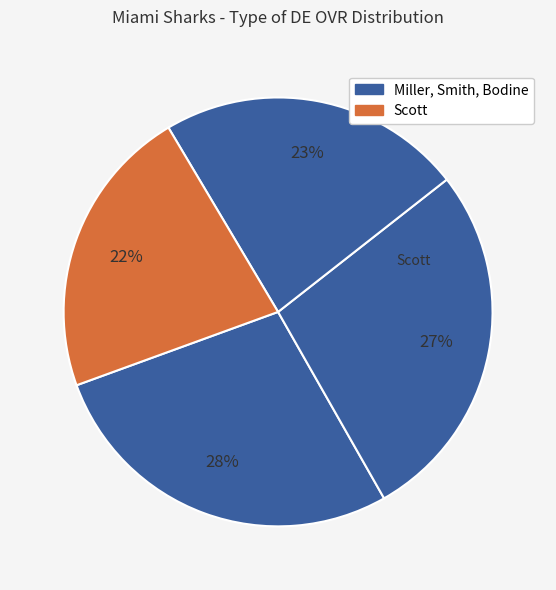

Count the number of slices in the pie.

4